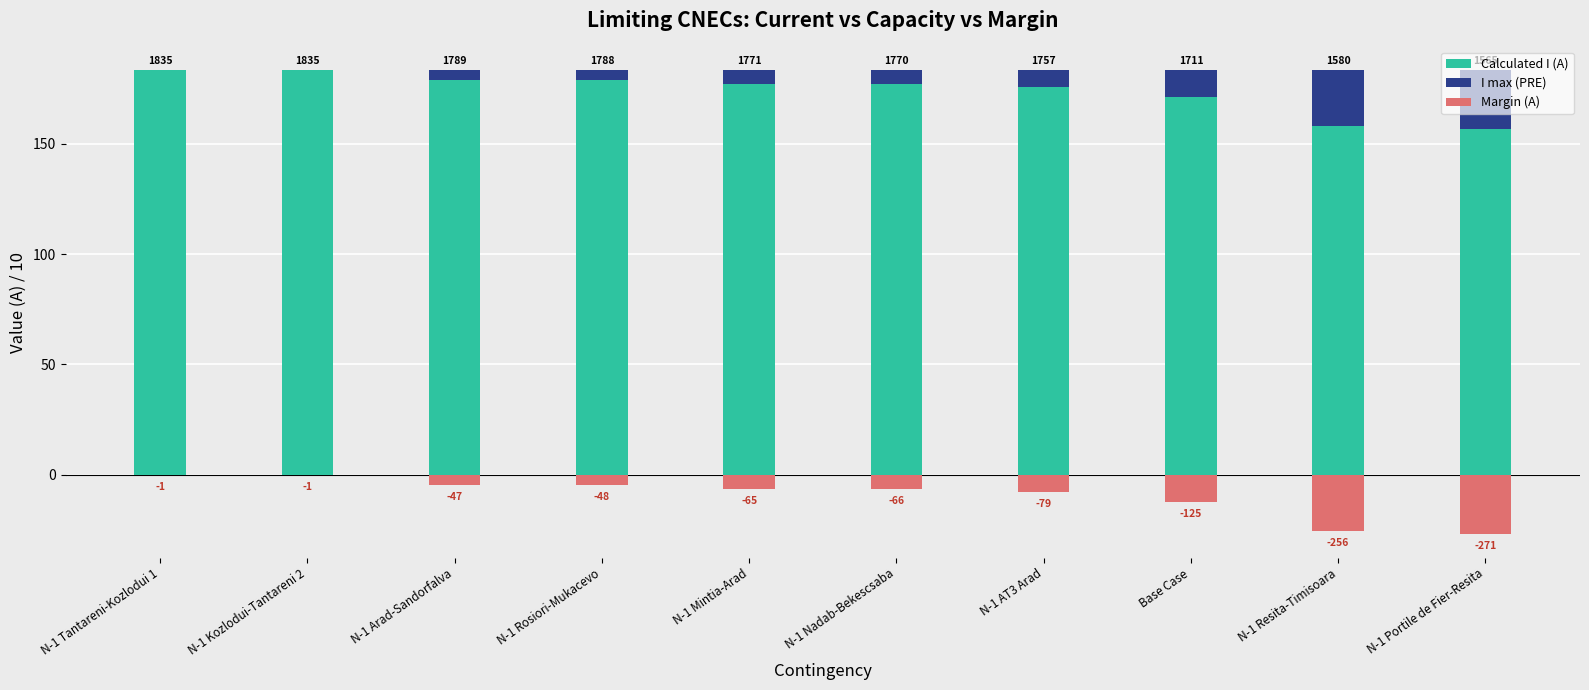

At which label does I max (PRE) reach its peak?

N-1 Portile de Fier-Resita